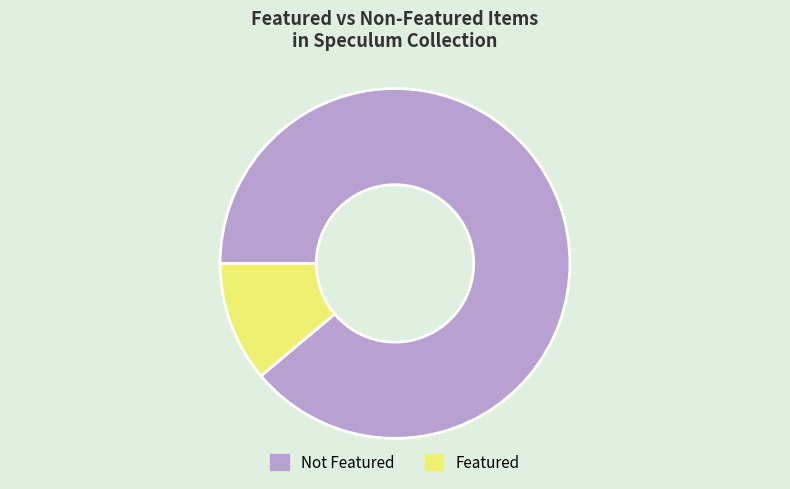

Rank the categories by value from highest to lowest.

Not Featured, Featured